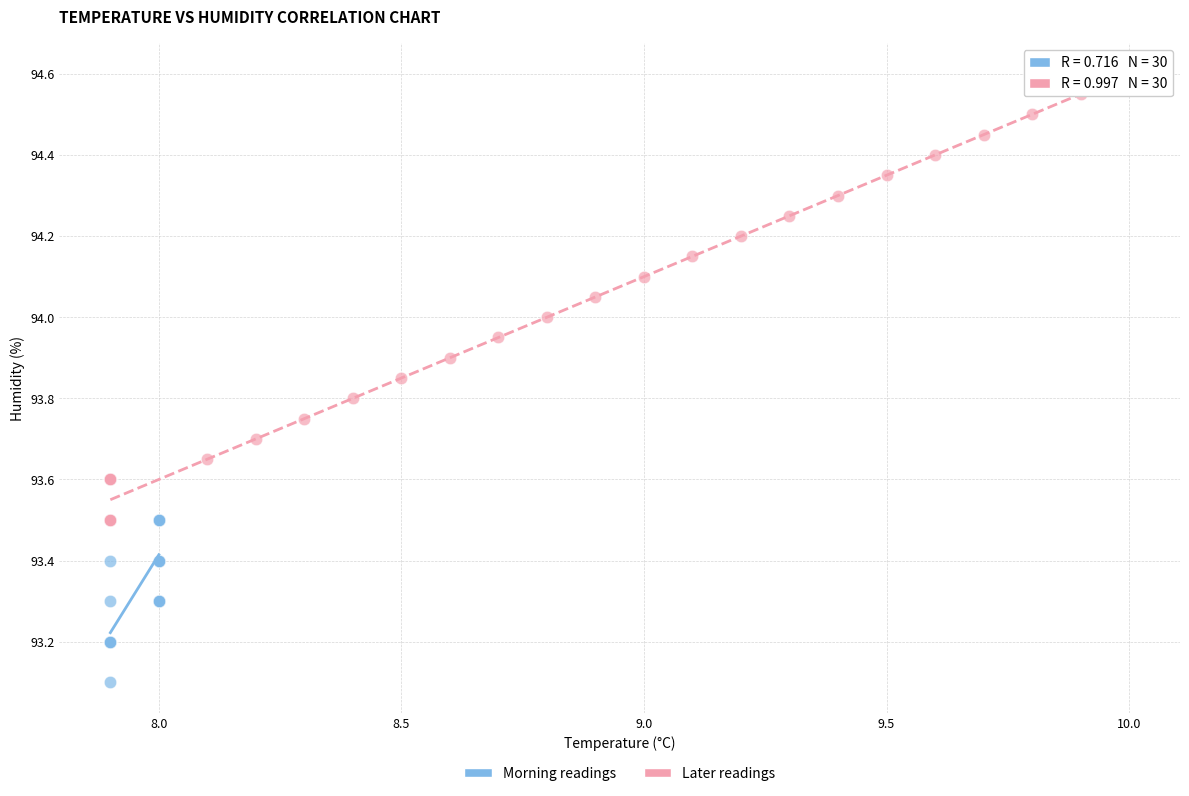

Which series has the largest Y range (max minus min)?

Later readings